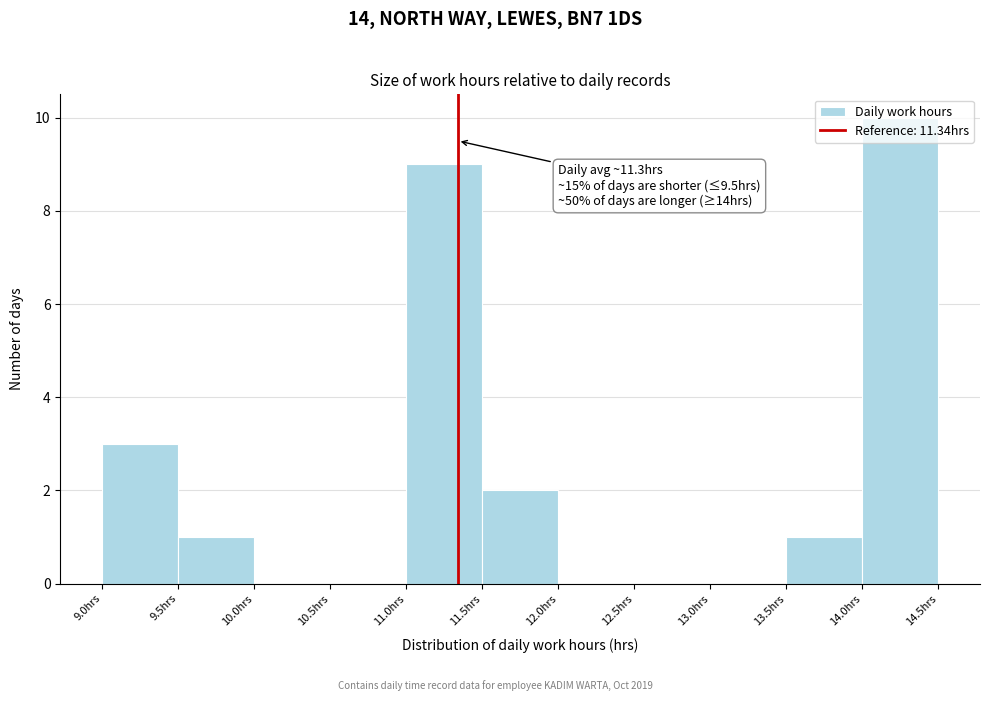

Which range on the x-axis has the tallest bar?

14.0 to 14.5